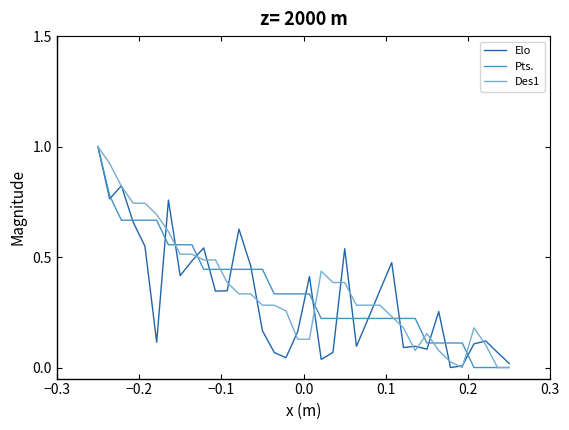

What is the difference between the maximum and minimum values in the Des1 series?

1.0